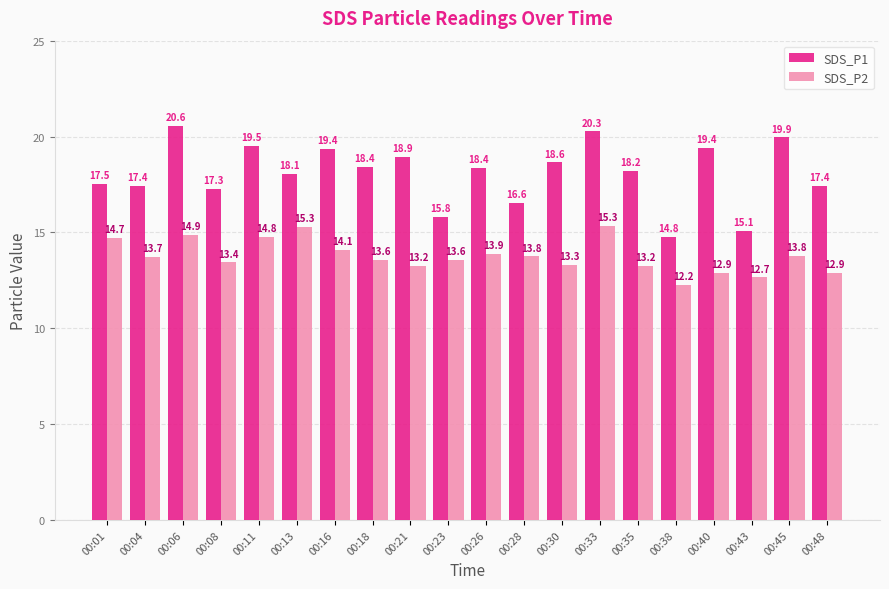

Which series has the widest spread of values?

SDS_P1